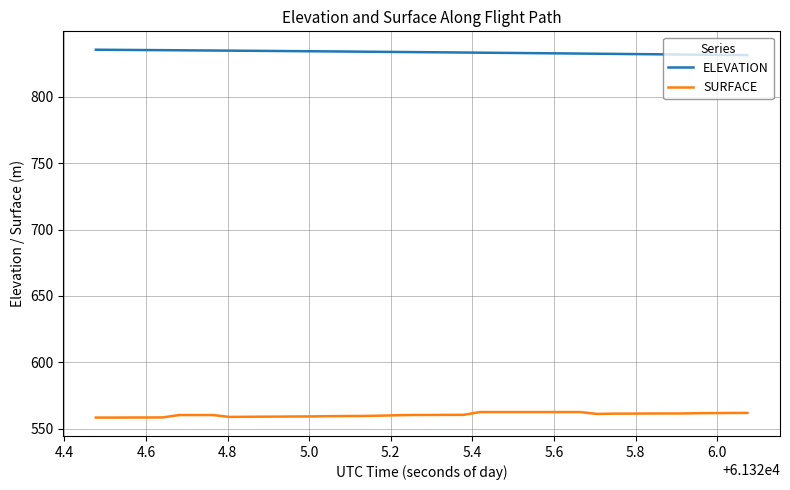

Which series has the largest total across all categories?

ELEVATION